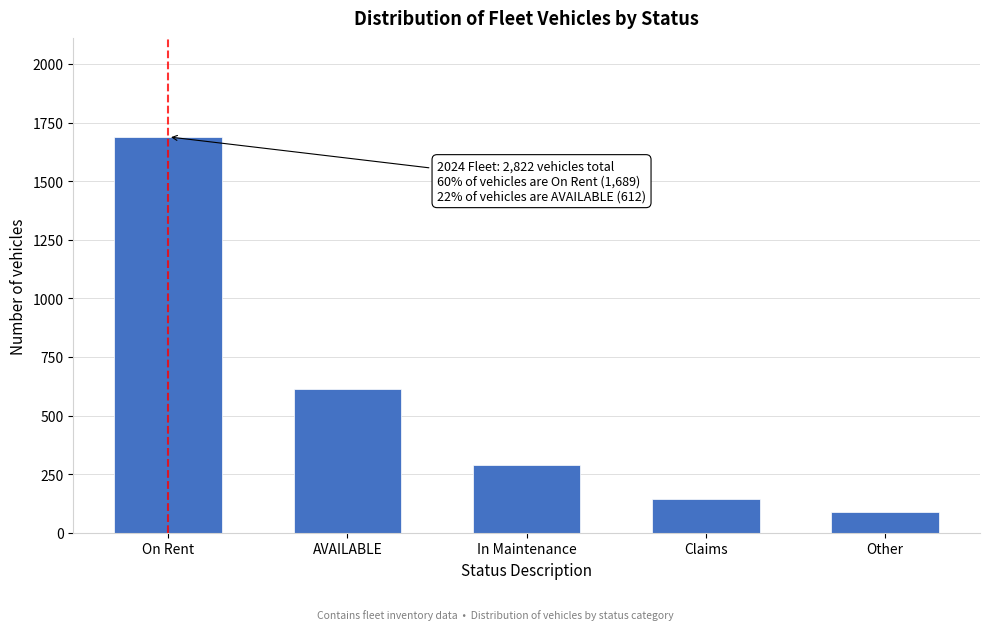

Reading left to right, transcribe all the data shown in this chart.

1689	612	287	145	89